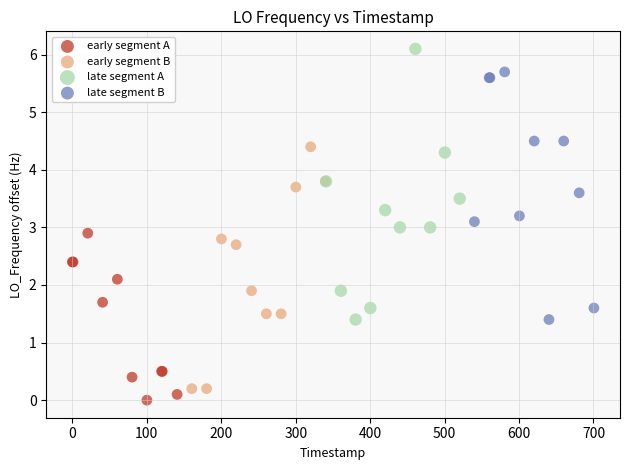

What are all the series names shown in the legend?

early segment A, early segment B, late segment A, late segment B